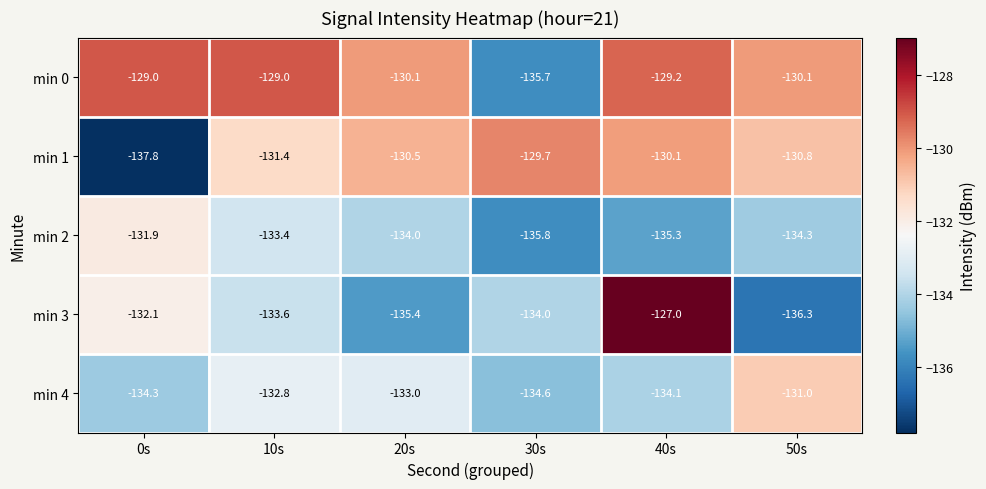

What is the approximate value of min 0 at 30s?

-135.7